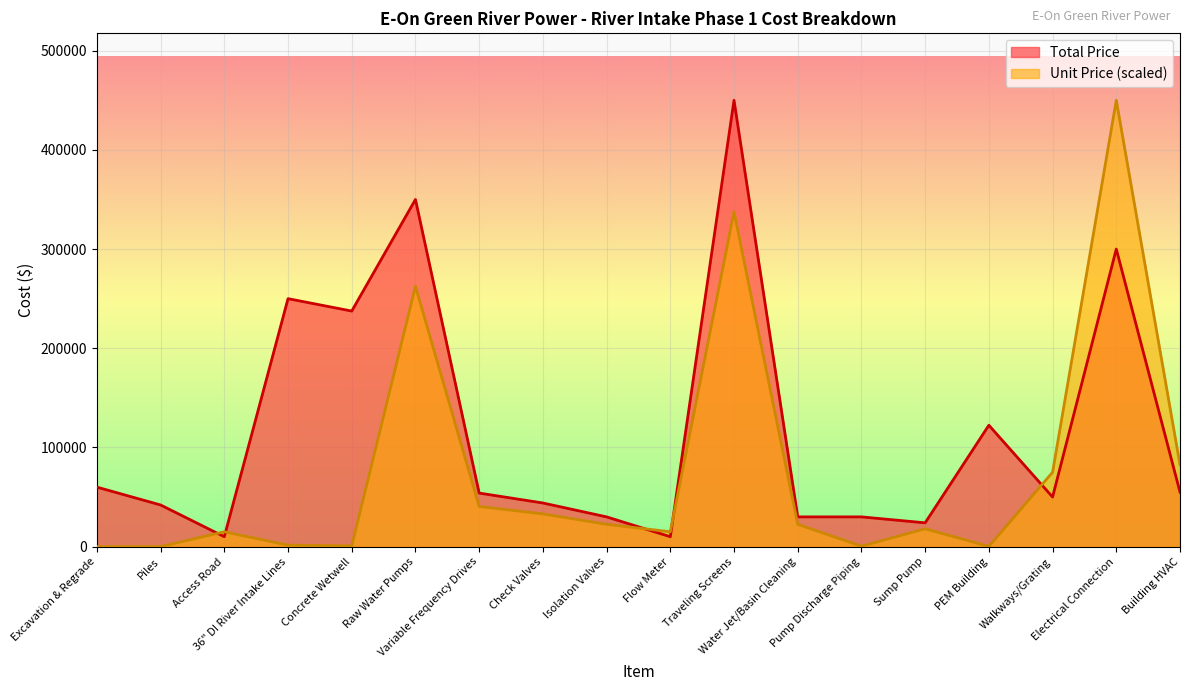

Between Pump Discharge Piping and Electrical Connection, which series saw the biggest shift?

Unit Price (scaled)